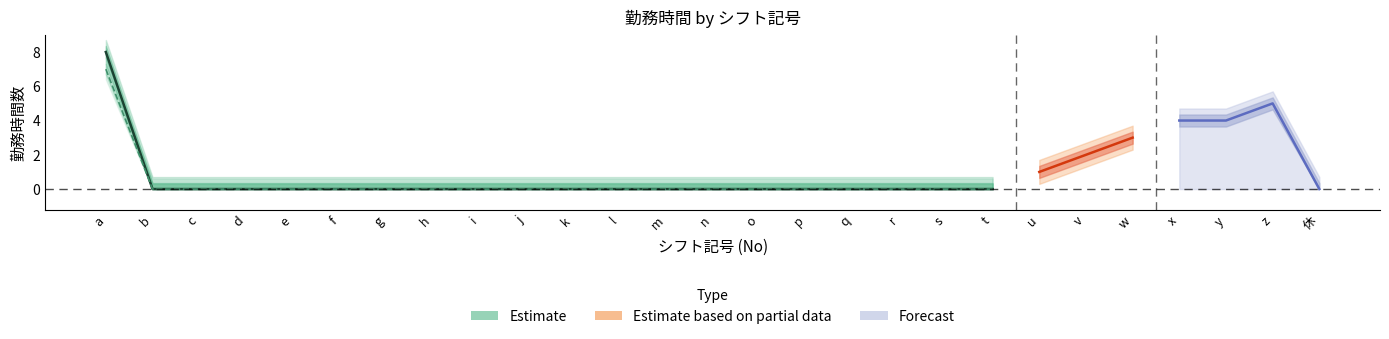

True or false: 勤務時間 has more than 2 interior local peaks.

False